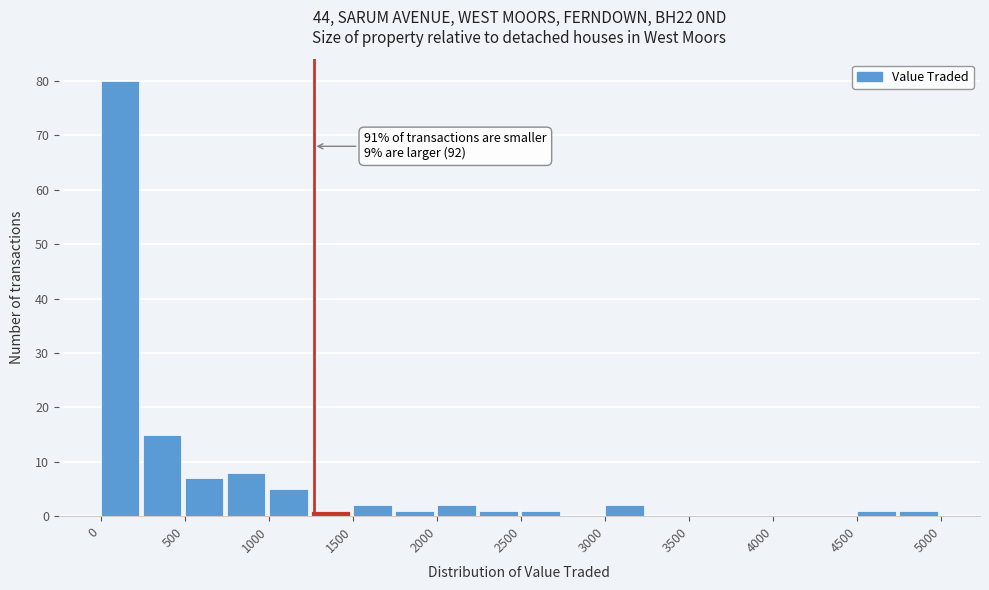

Over which range of the x-axis is the bar tallest?

0 to 250